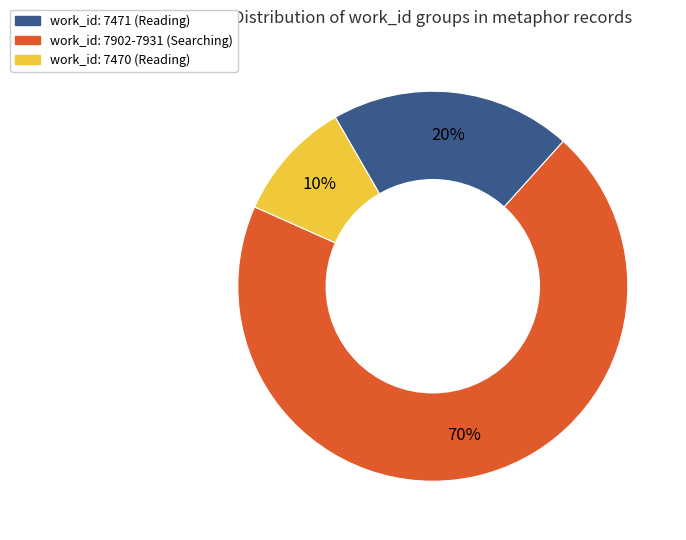

To the nearest percent, what is the difference between the largest and smallest slice percentages?

60%